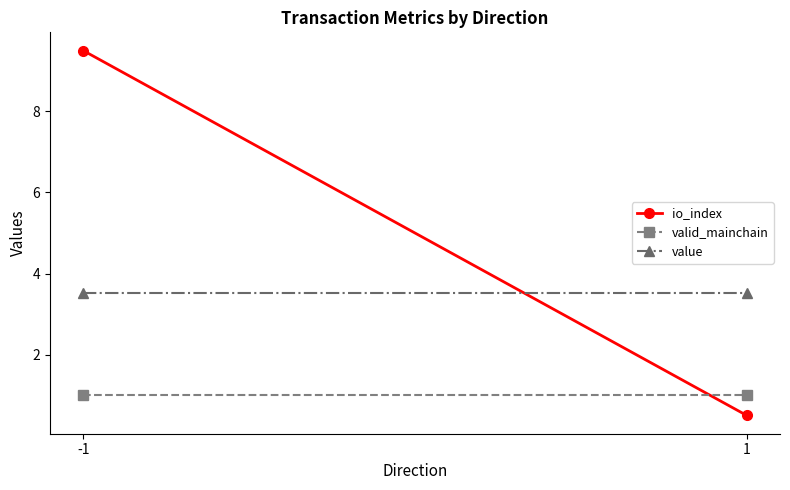

Reading left to right, transcribe all the data shown in this chart.

io_index: 9.5	0.5
valid_mainchain: 1.0	1.0
value: 3.5	3.5